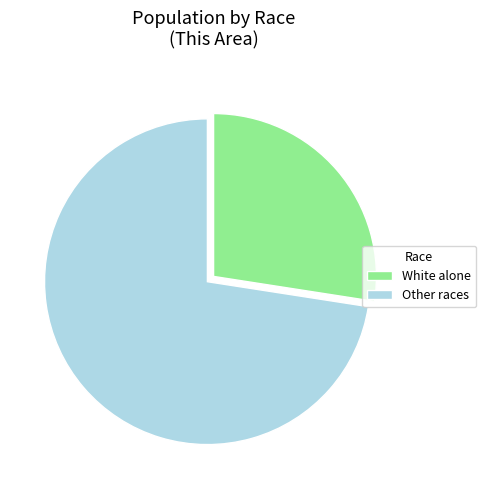

Combined, do White alone and Other races account for over 50%?

Yes